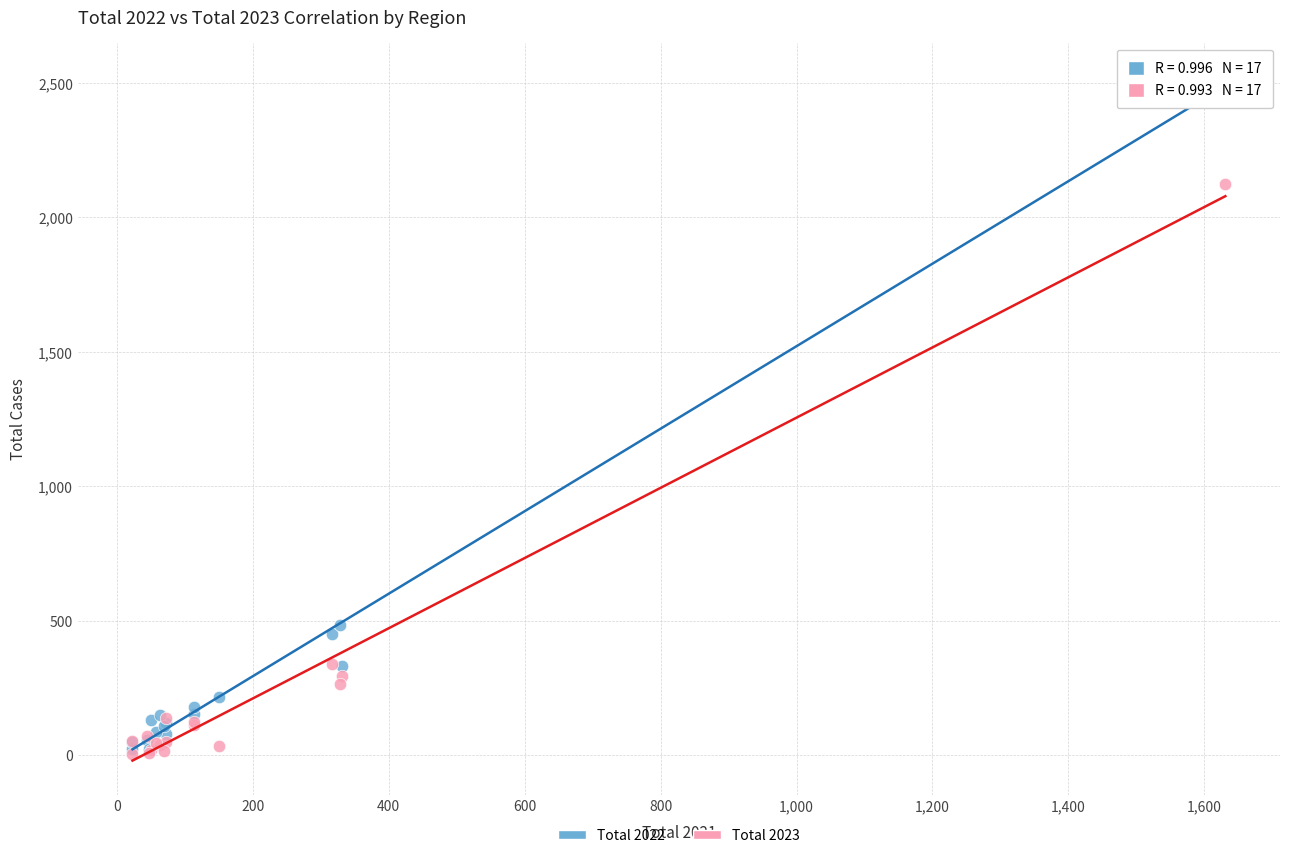

In the Total 2023 series, what Y value is closest to 1065?

340